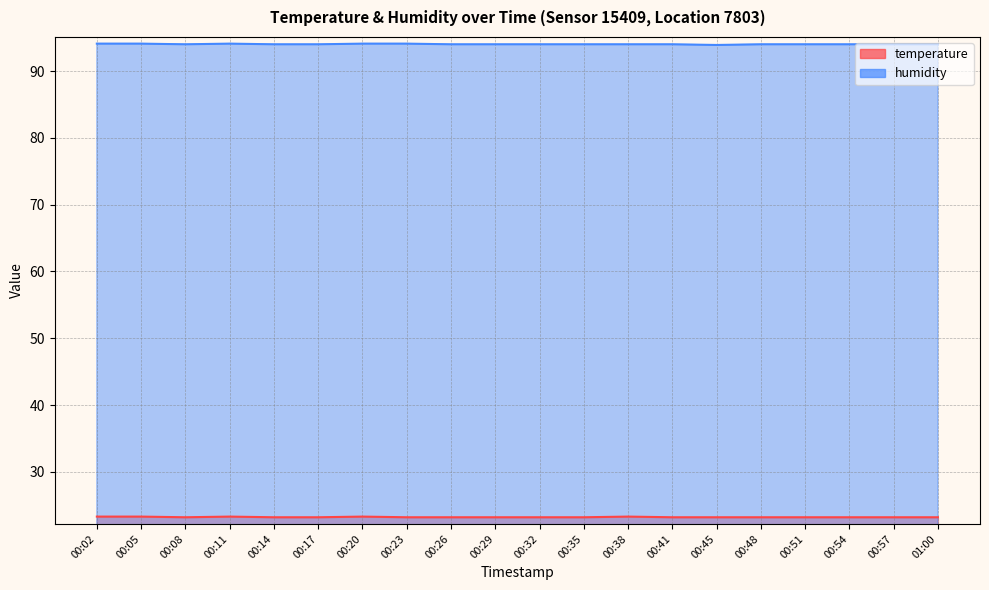

True or false: humidity has a value of 144.6 at 00:29.

False